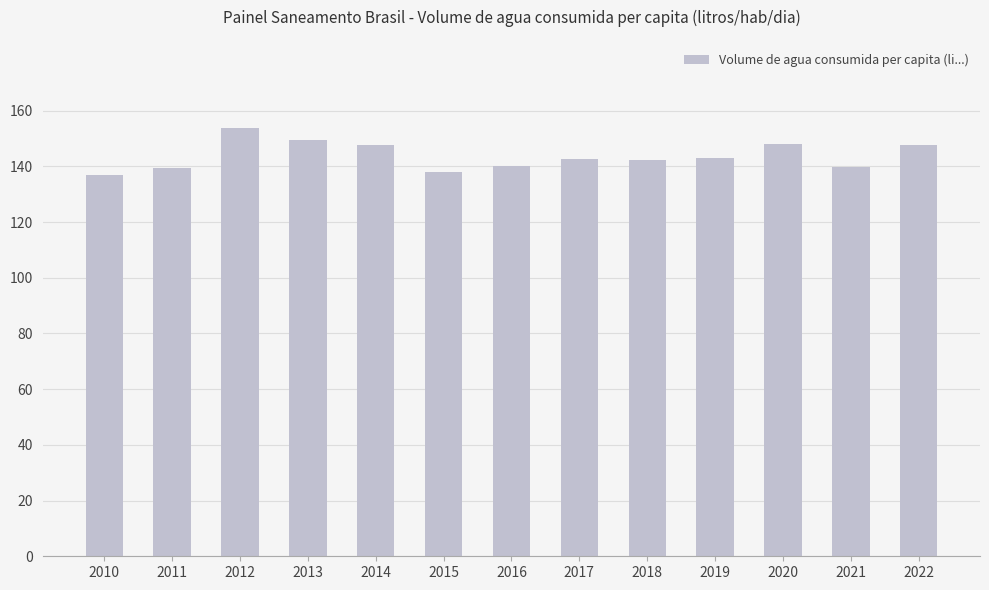

What is the approximate value at 2017?

142.5